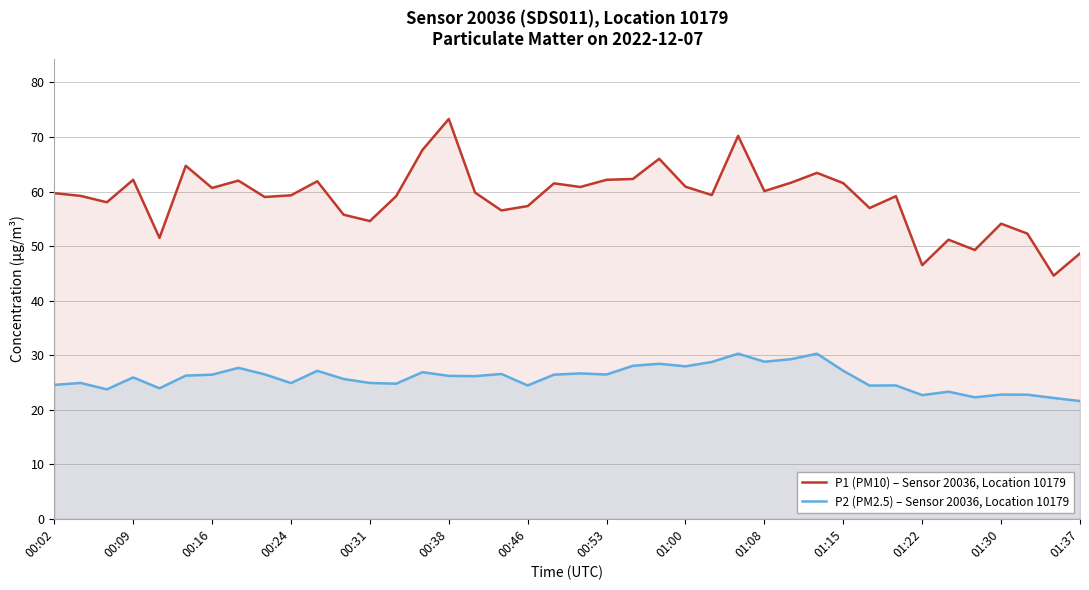

Rank the series at 00:38 from lowest to highest value.

P2 (PM2.5) – Sensor 20036, Location 10179, P1 (PM10) – Sensor 20036, Location 10179